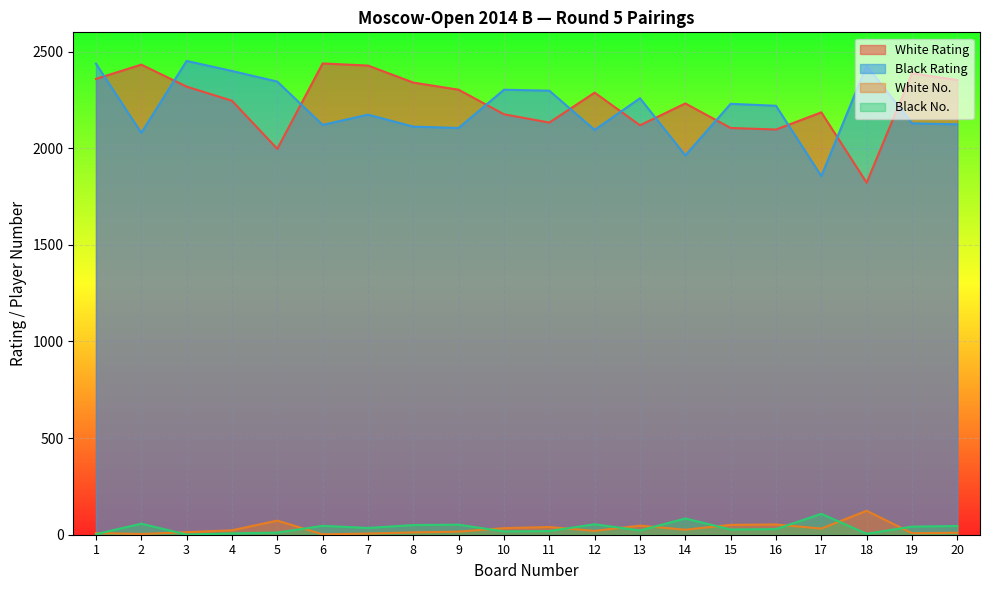

What are all the series names shown in the legend?

White Rating, Black Rating, White No., Black No.